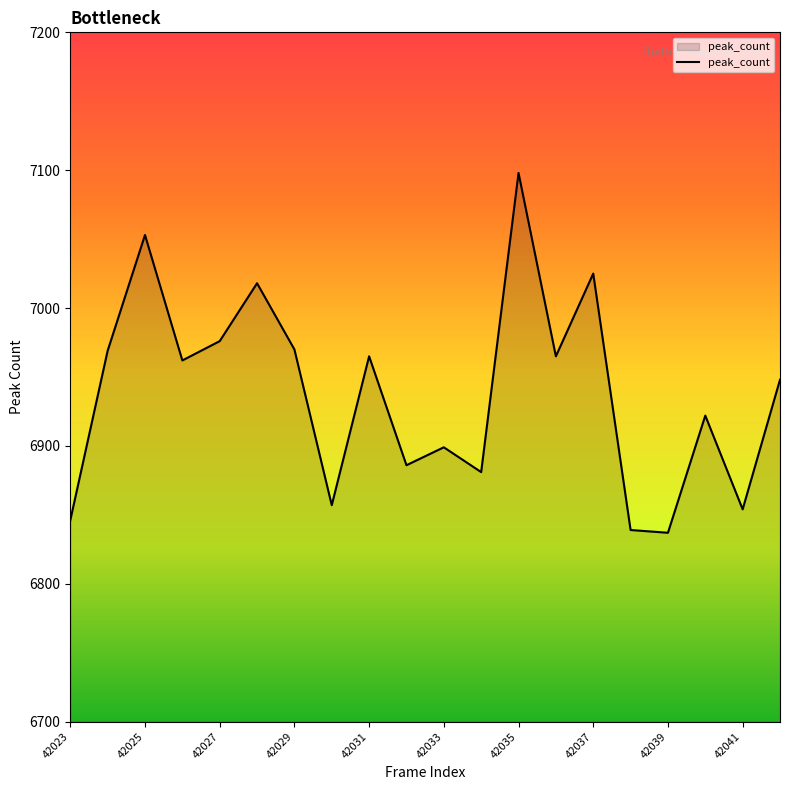

What is the difference between the maximum and minimum values?

261